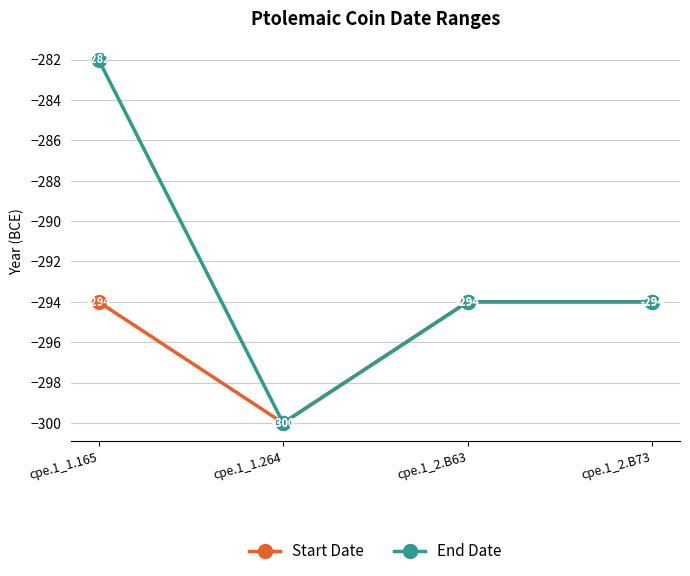

Reading right to left, transcribe all the data shown in this chart.

Start Date: cpe.1_2.B73=-294	cpe.1_2.B63=-294	cpe.1_1.264=-300	cpe.1_1.165=-294
End Date: cpe.1_2.B73=-294	cpe.1_2.B63=-294	cpe.1_1.264=-300	cpe.1_1.165=-282